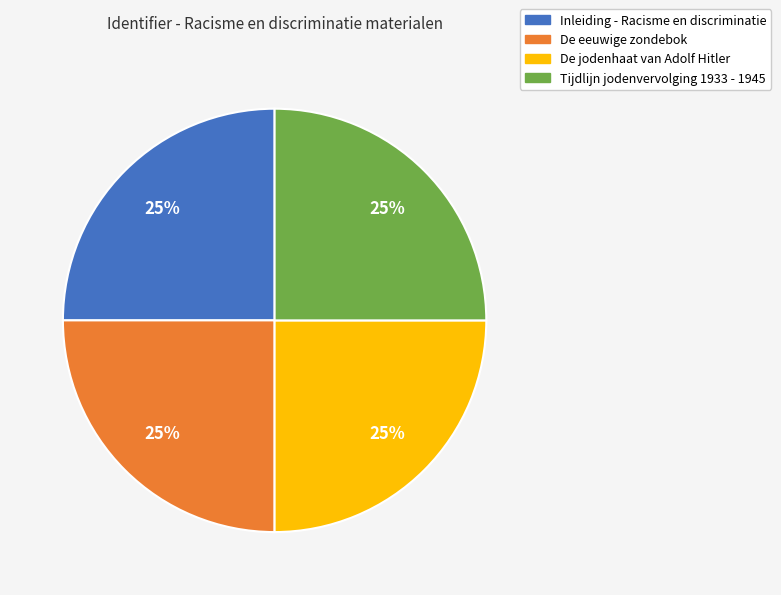

To the nearest percent, what is the combined percentage of De jodenhaat van Adolf Hitler and Inleiding - Racisme en discriminatie?

50%